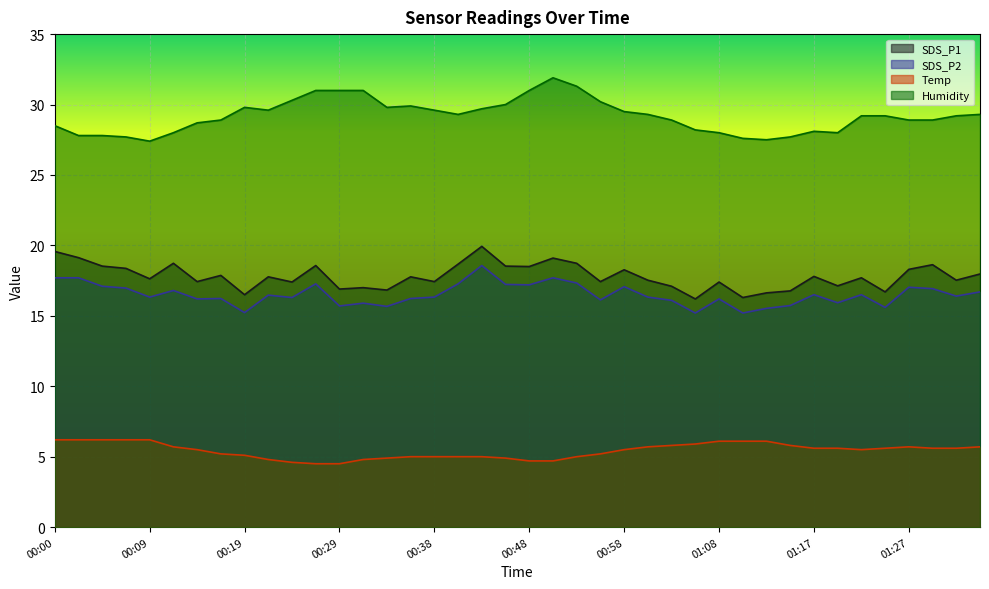

List the labels in order of SDS_P2 value, largest first.

00:43, 00:00, 00:02, 00:51, 00:53, 00:26, 00:41, 00:46, 00:48, 00:04, 00:58, 01:27, 00:07, 01:30, 00:12, 01:34, 01:17, 01:22, 00:21, 01:32, 00:09, 00:38, 01:00, 00:24, 00:17, 00:36, 00:14, 01:08, 00:55, 01:03, 01:20, 00:31, 01:15, 00:29, 00:34, 01:25, 01:13, 00:19, 01:05, 01:10